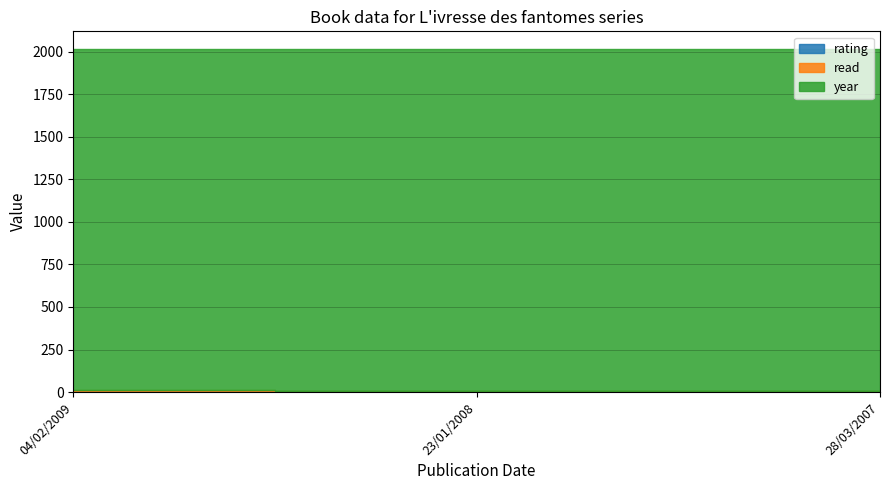

What is the spread (max minus min) of values at 04/02/2009?

2008